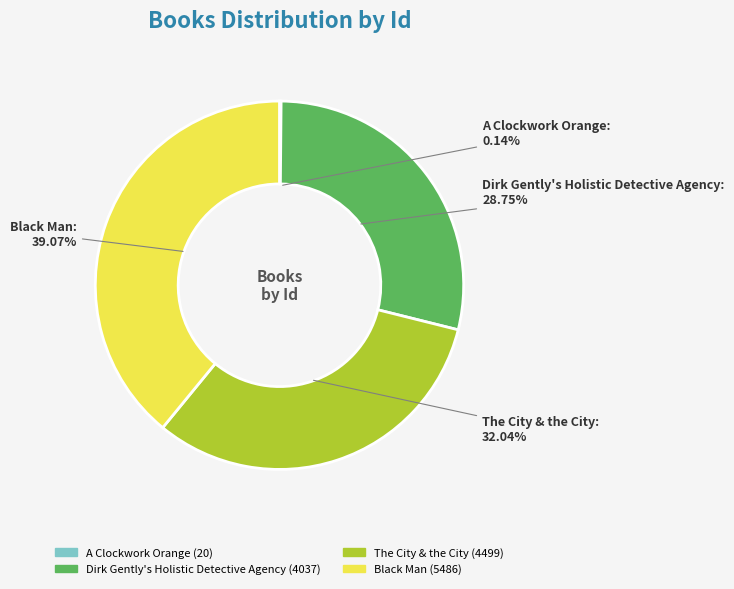

Combined, do The City & the City and Black Man account for over 50%?

Yes